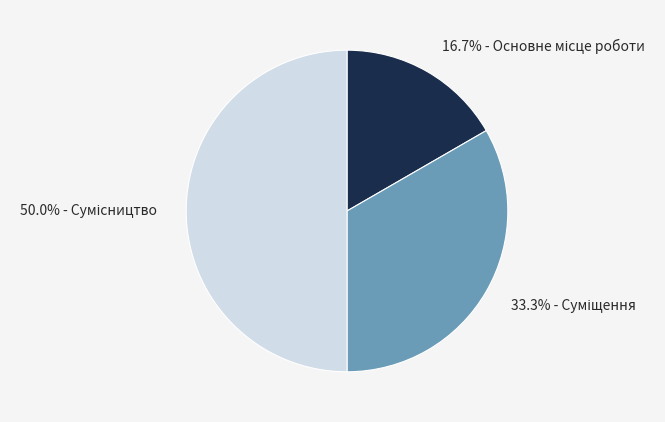

How many slices are in this pie chart?

3